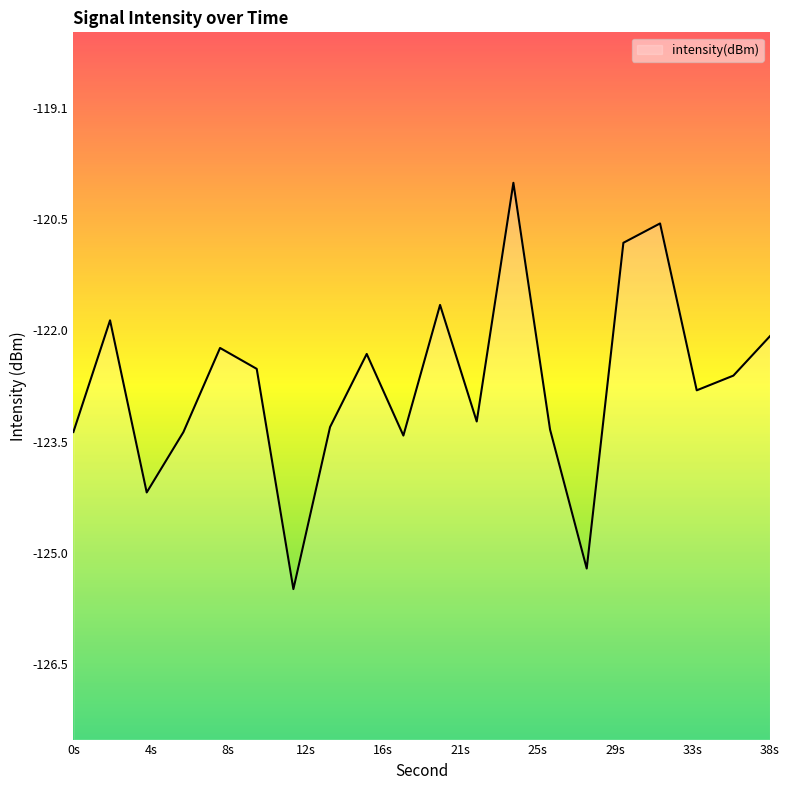

What is the minimum value shown in the chart?

-125.5